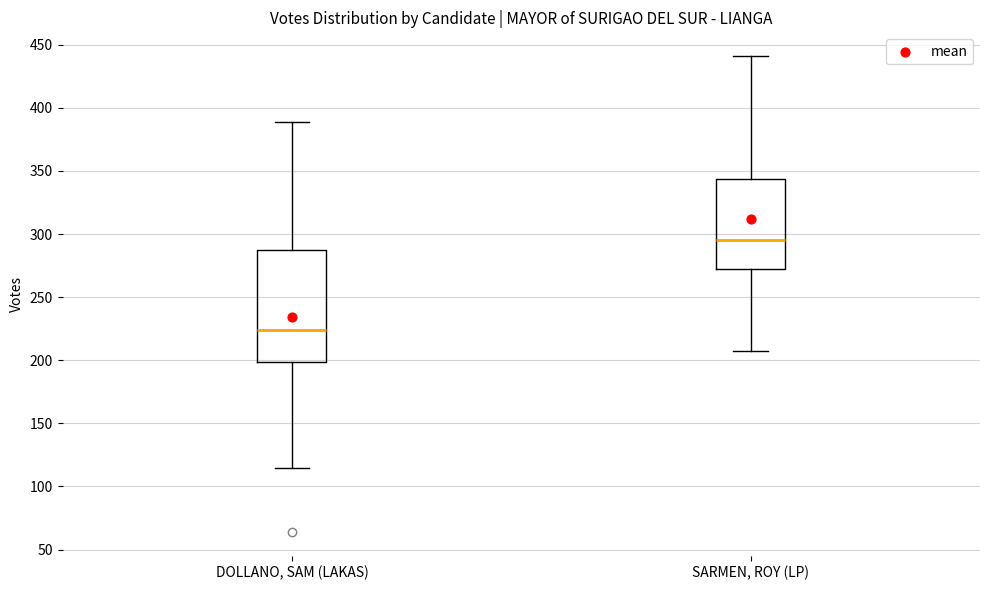

Comparing the boxes themselves (not the whiskers), which one is the tallest?

DOLLANO, SAM (LAKAS)